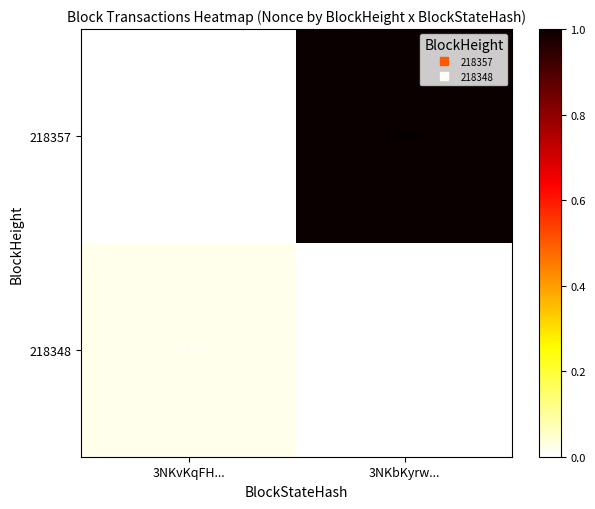

Is the value of 218357 at 3NKbKyrw... greater than the value of 218348 at 3NKbKyrw...?

Yes